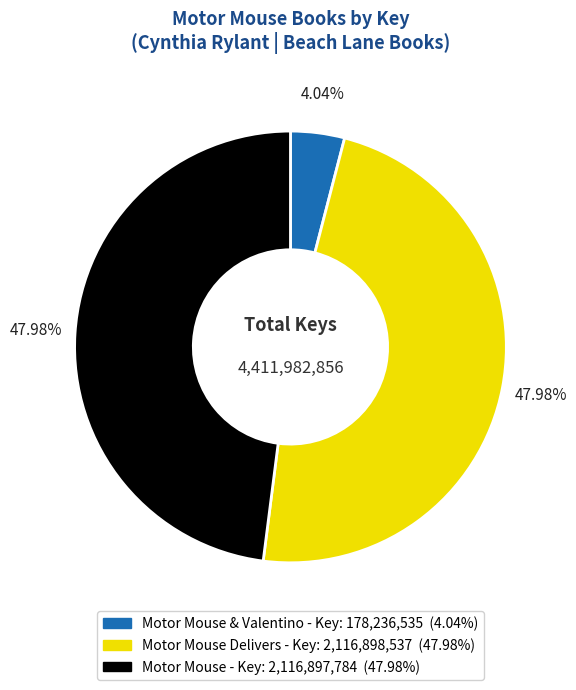

Is there a majority slice in this chart?

No